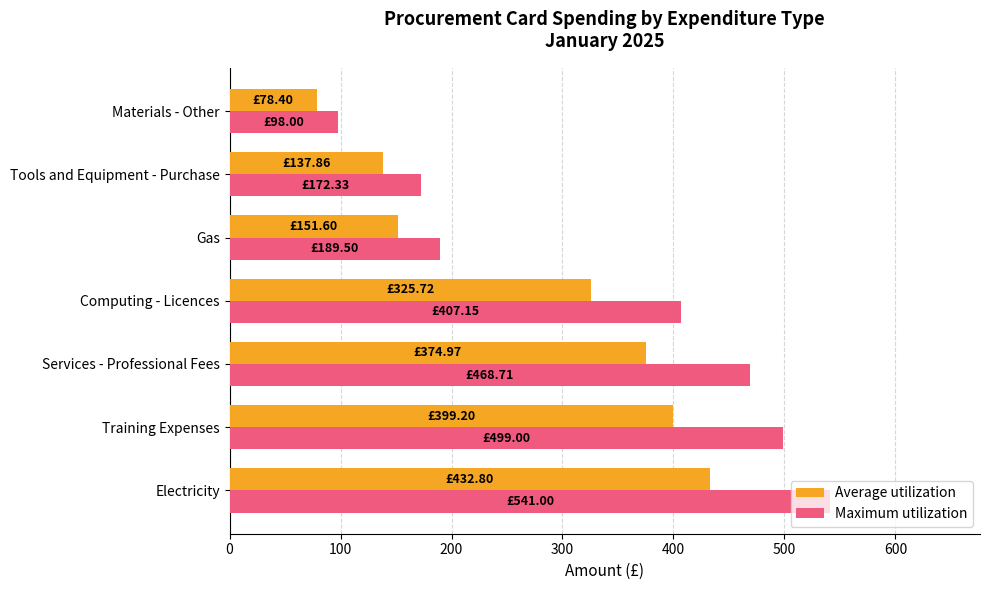

What is the difference between the maximum and minimum values in the Maximum utilization series?

443.0